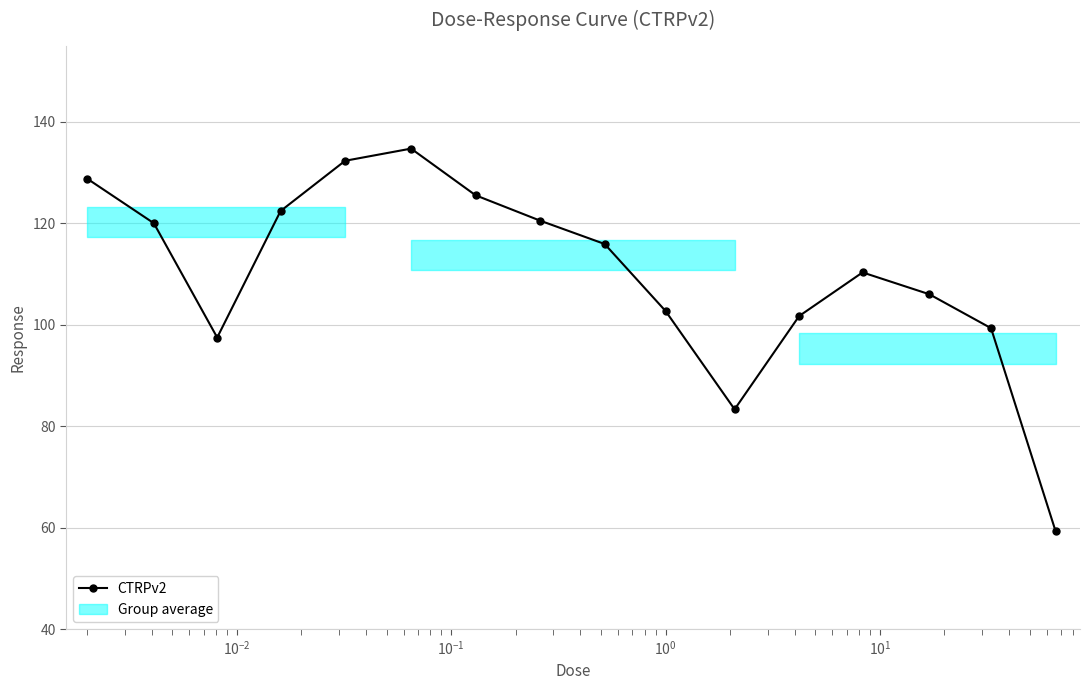

How many interior local valleys (lower than both neighbors) does the data have?

2